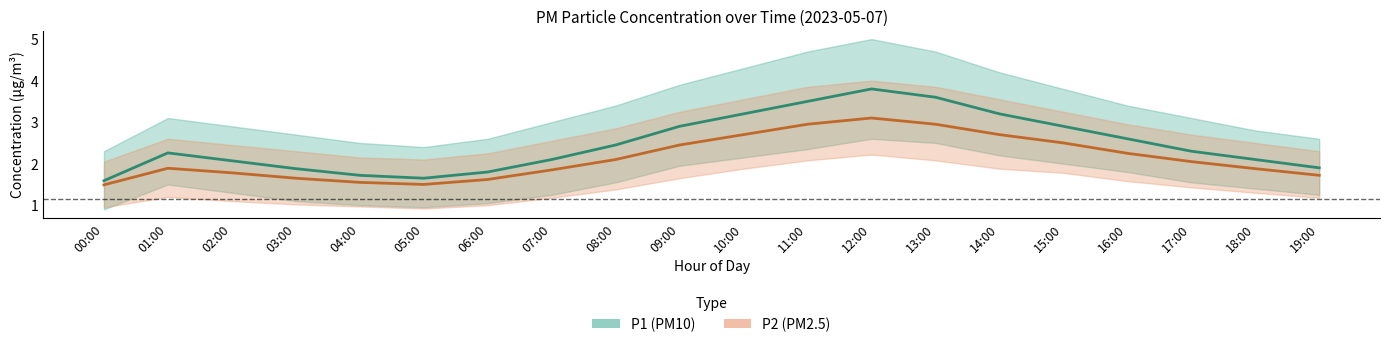

How many distinct data groups are displayed?

2